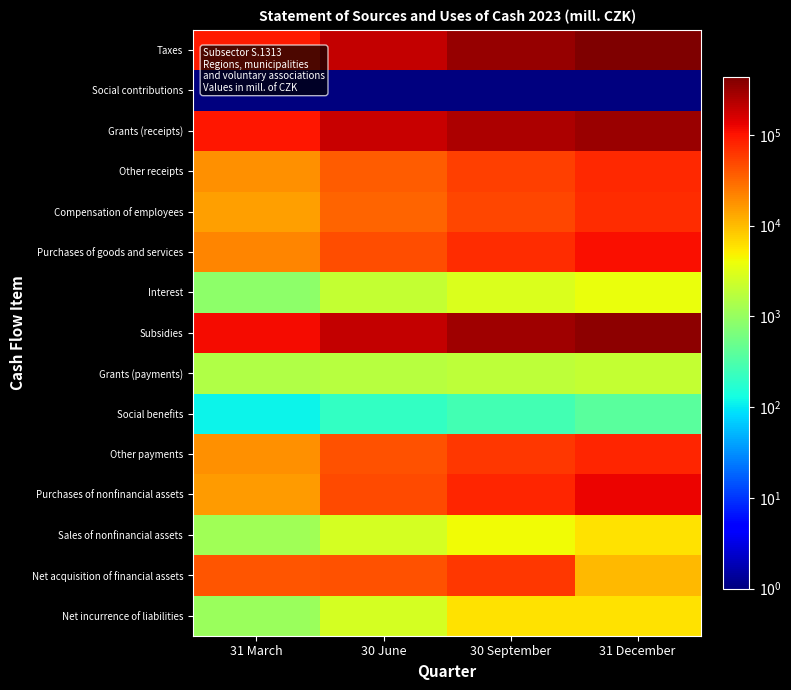

Reading right to left, transcribe all the data shown in this chart.

Taxes: 31 December=434048.4	30 September=322895.4	30 June=195957.3	31 March=92754.7
Social contributions: 31 December=0.0	30 September=0.0	30 June=0.0	31 March=0.0
Grants (receipts): 31 December=311171.9	30 September=252129.1	30 June=192270.7	31 March=97075.3
Other receipts: 31 December=76823.4	30 September=56283.5	30 June=37963.2	31 March=17847.6
Compensation of employees: 31 December=72279.7	30 September=51110.6	30 June=32801.0	31 March=15272.5
Purchases of goods and services: 31 December=108496.7	30 September=73324.0	30 June=46520.4	31 March=21597.9
Interest: 31 December=3877.1	30 September=2960.7	30 June=2094.5	31 March=863.2
Subsidies: 31 December=368311.1	30 September=291438.3	30 June=198184.0	31 March=110541.4
Grants (payments): 31 December=2103.1	30 September=1883.8	30 June=1715.3	31 March=1503.7
Social benefits: 31 December=390.8	30 September=271.8	30 June=213.9	31 March=116.0
Other payments: 31 December=79935.0	30 September=61343.6	30 June=42497.3	31 March=18335.5
Purchases of nonfinancial assets: 31 December=126761.3	30 September=80162.8	30 June=47106.7	31 March=15951.4
Sales of nonfinancial assets: 31 December=6043.1	30 September=4246.2	30 June=2626.6	31 March=1183.4
Net acquisition of financial assets: 31 December=10483.1	30 September=61141.3	30 June=42157.7	31 March=41731.6
Net incurrence of liabilities: 31 December=5885.3	30 September=5922.2	30 June=2723.3	31 March=1062.1